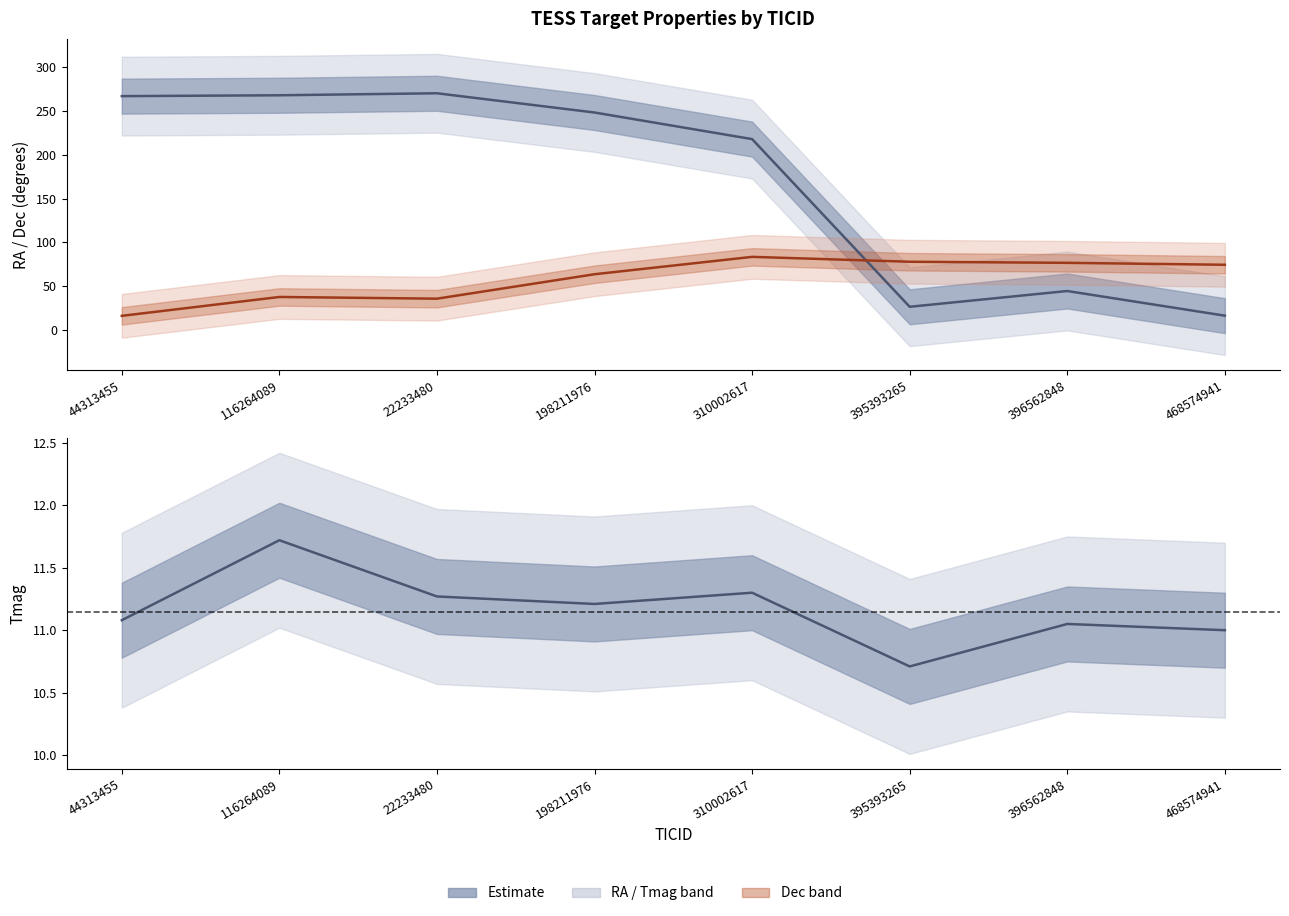

Rank the series at 116264089 from highest to lowest value.

RA, Dec, Tmag